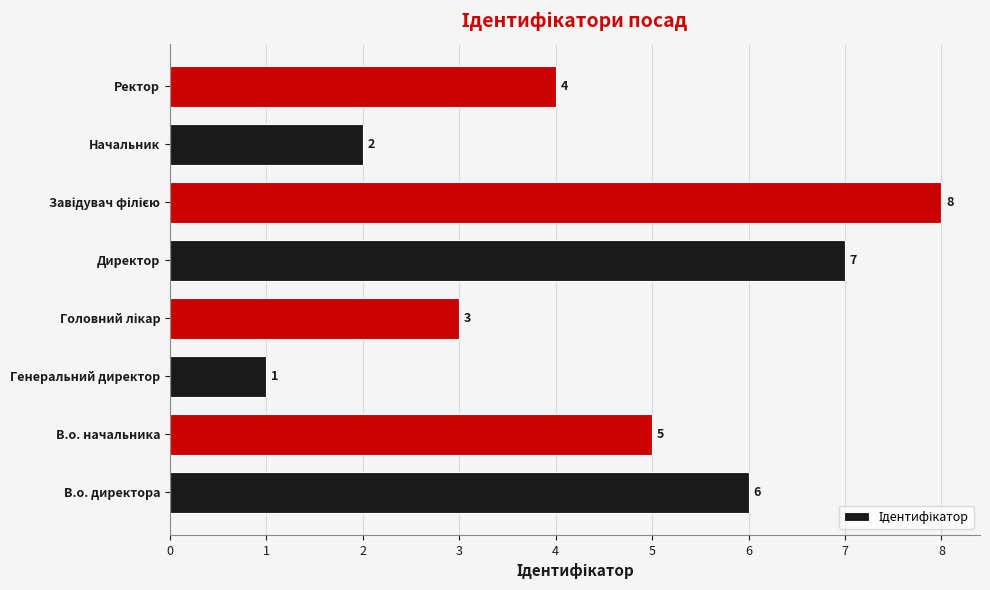

Is it true that the value at Директор is 3?

False